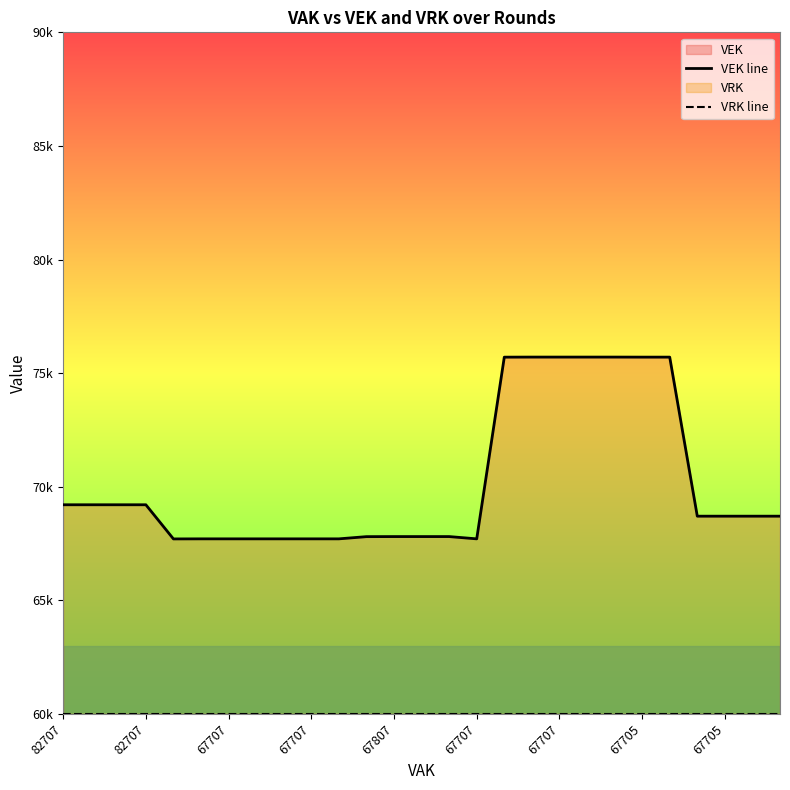

At which label is VEK line closest to 71705?

82707